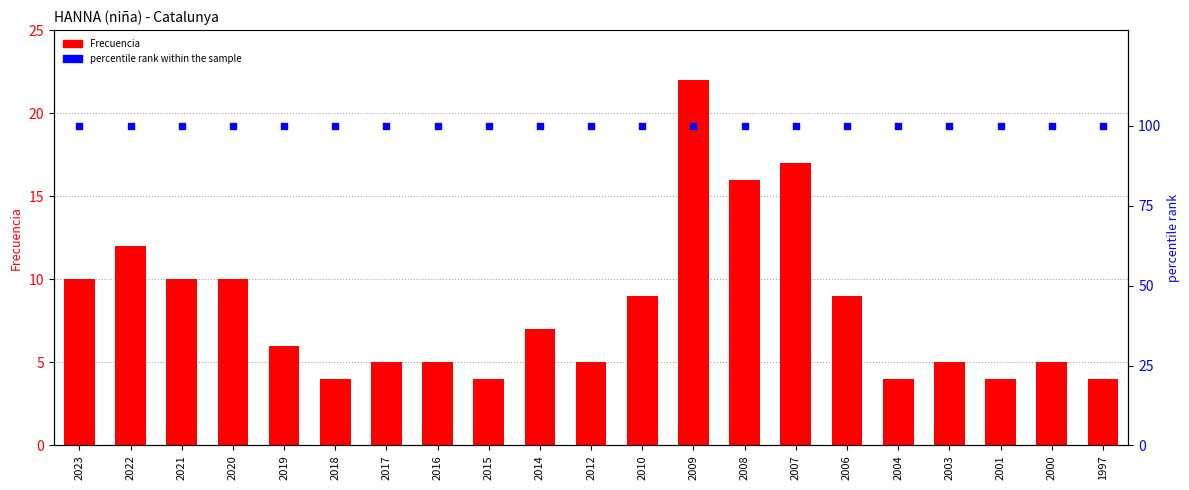

Which series reaches the maximum Y coordinate?

percentile rank within the sample